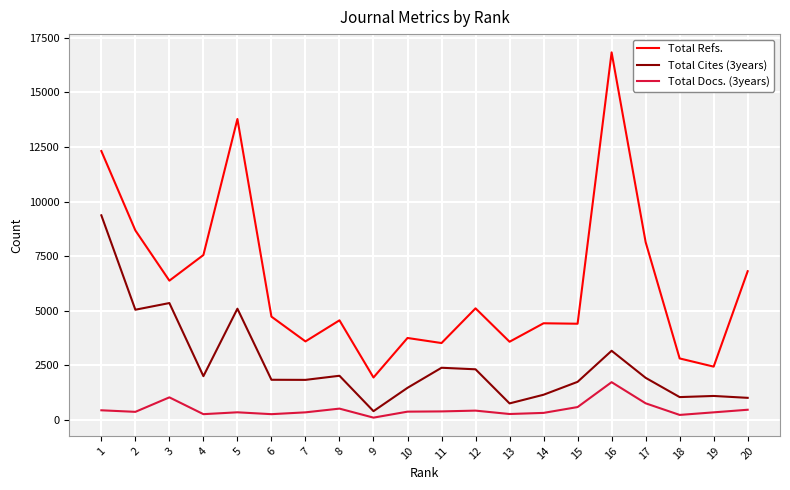

Which series has the largest total across all categories?

Total Refs.